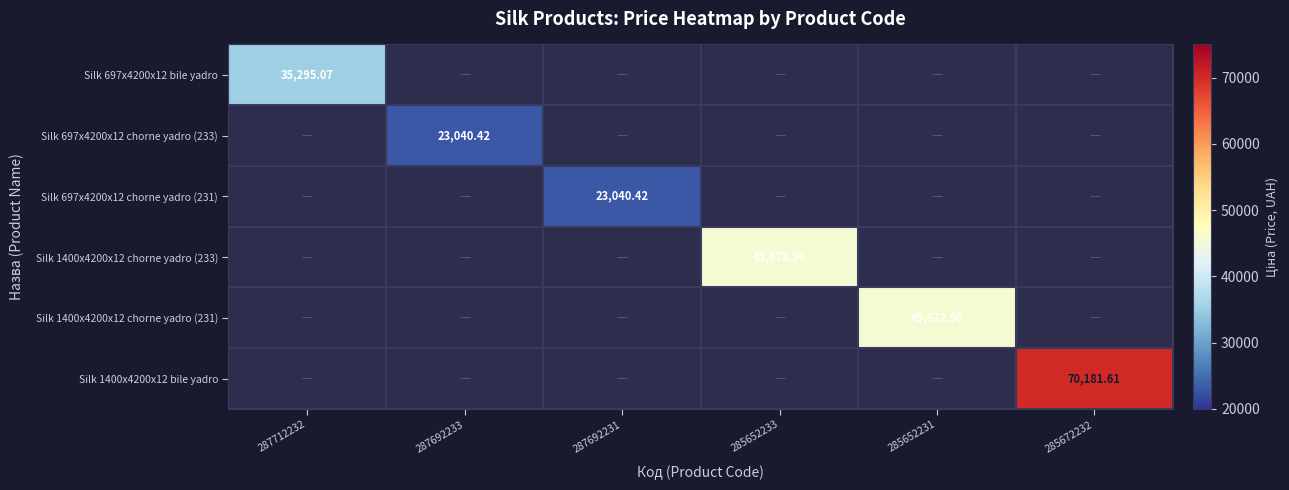

What is the maximum value shown in the chart?

70181.6